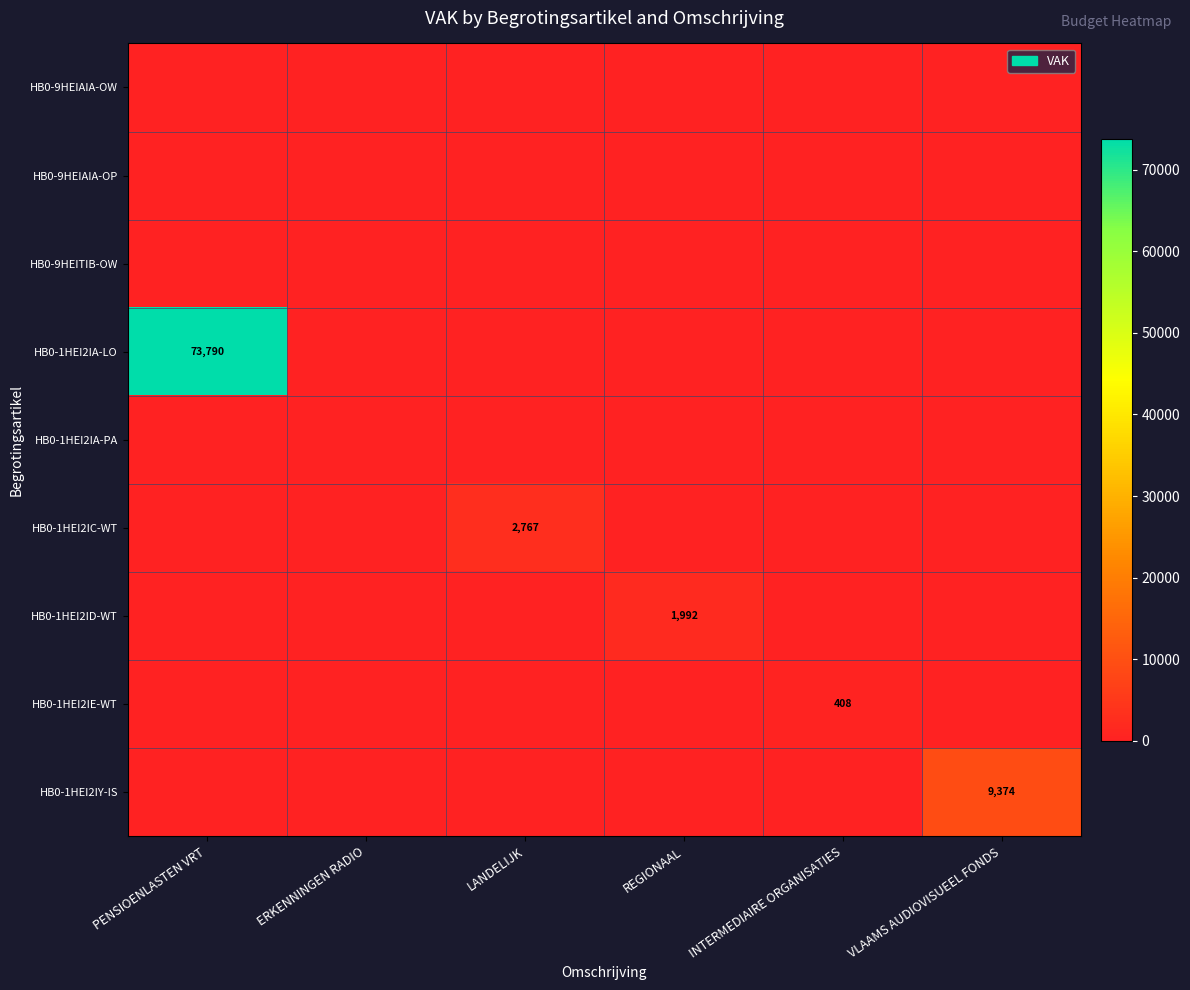

How many data points does each series have?

6